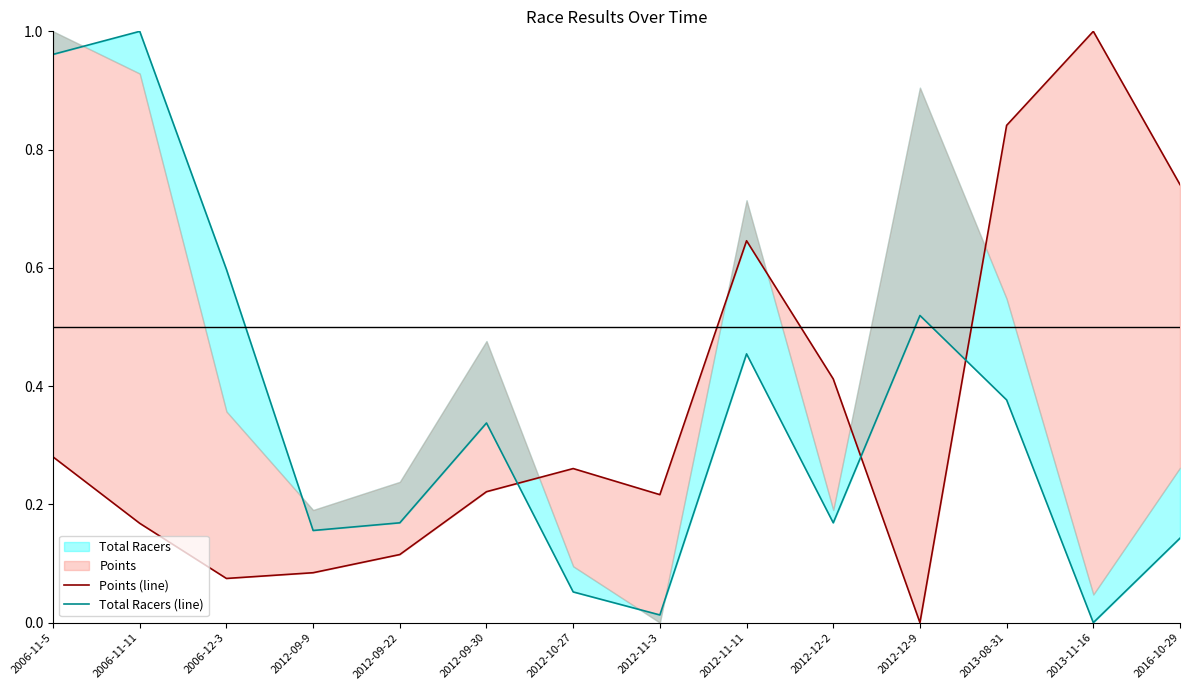

Which series has the widest spread of values?

Points (line)